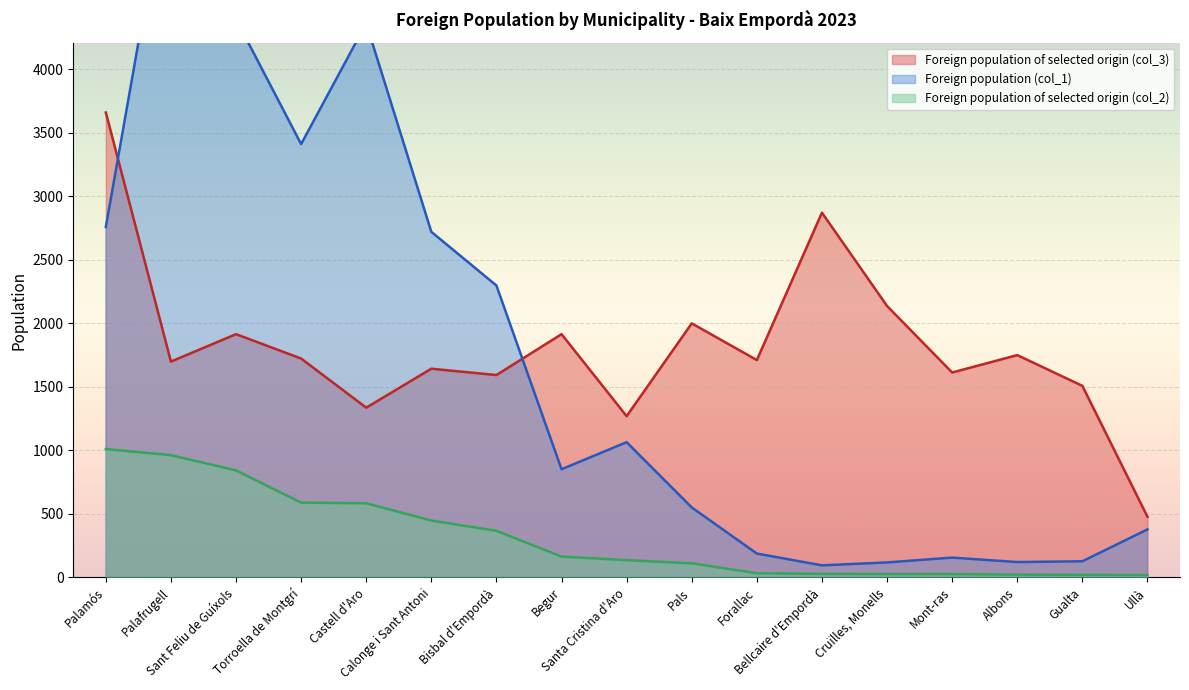

In Foreign population of selected origin (col_3), how many points are lower than both neighbors (excluding endpoints)?

6